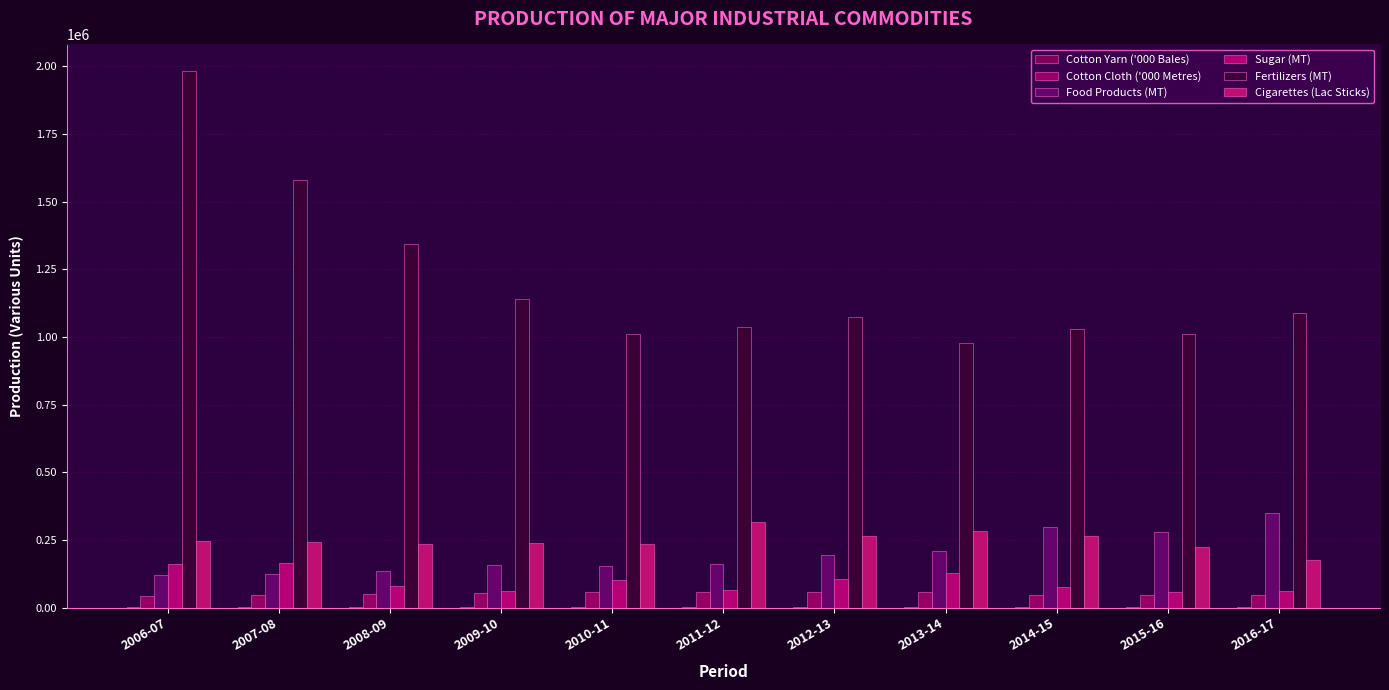

How many categories are shown in the chart?

11